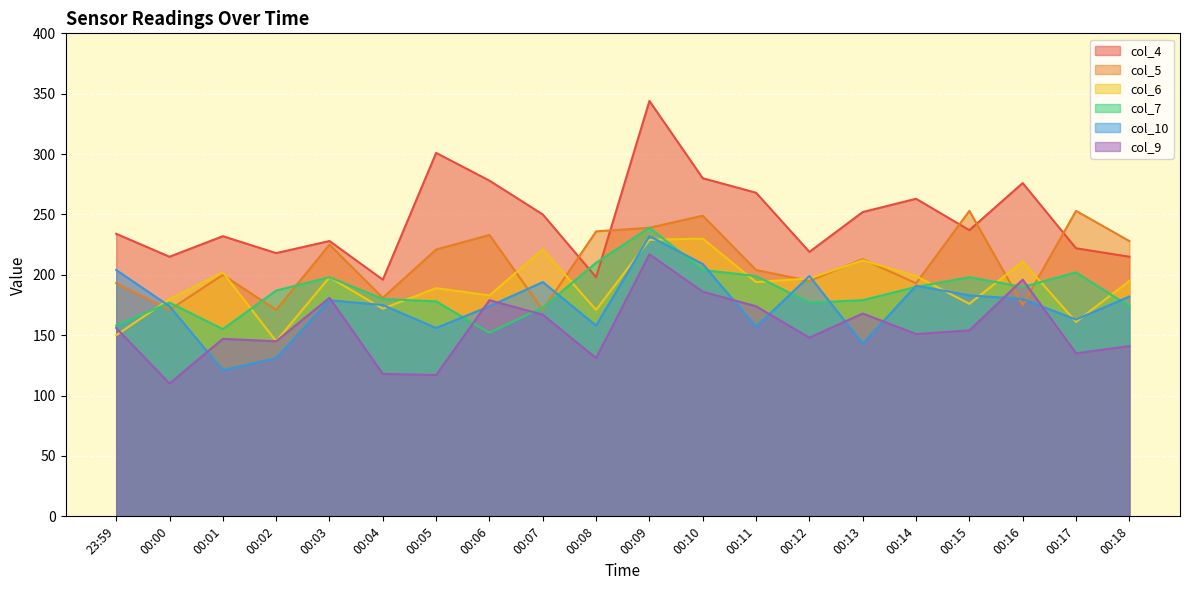

At which category does col_7 reach its first local valley?

00:01